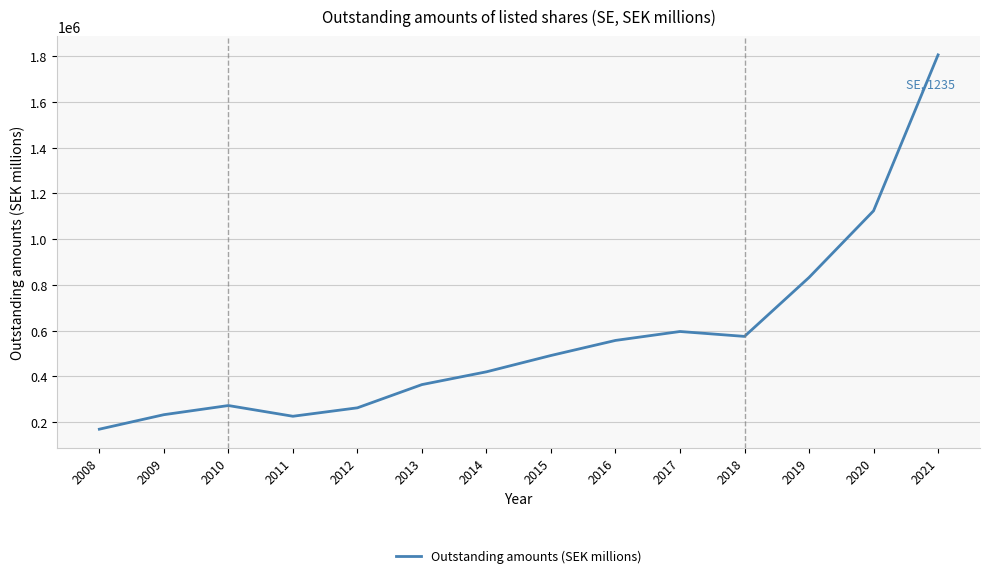

Where is the first local minimum?

2011